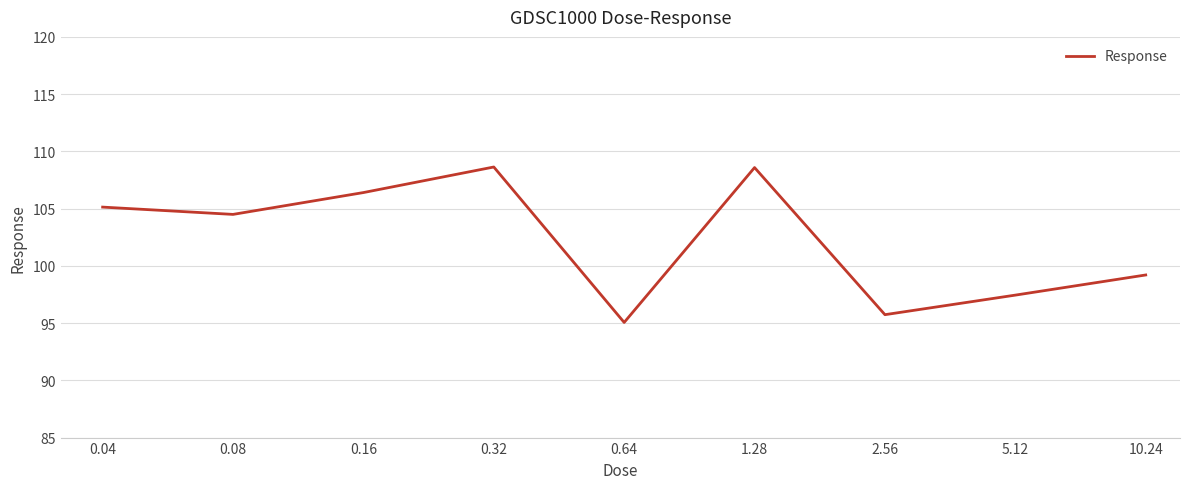

What is the minimum value shown in the chart?

95.1